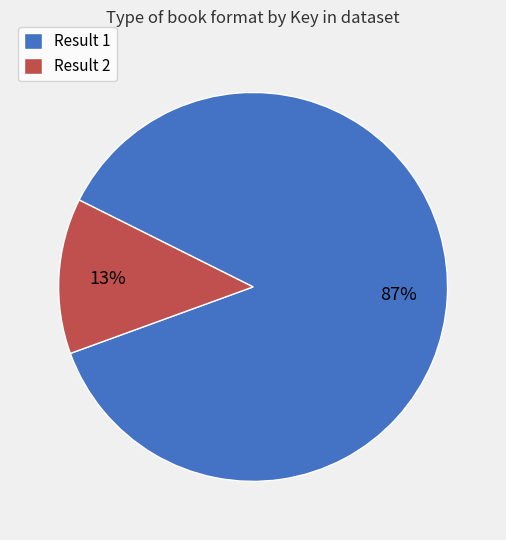

Is it true that Result 2 is 6% of the pie?

False